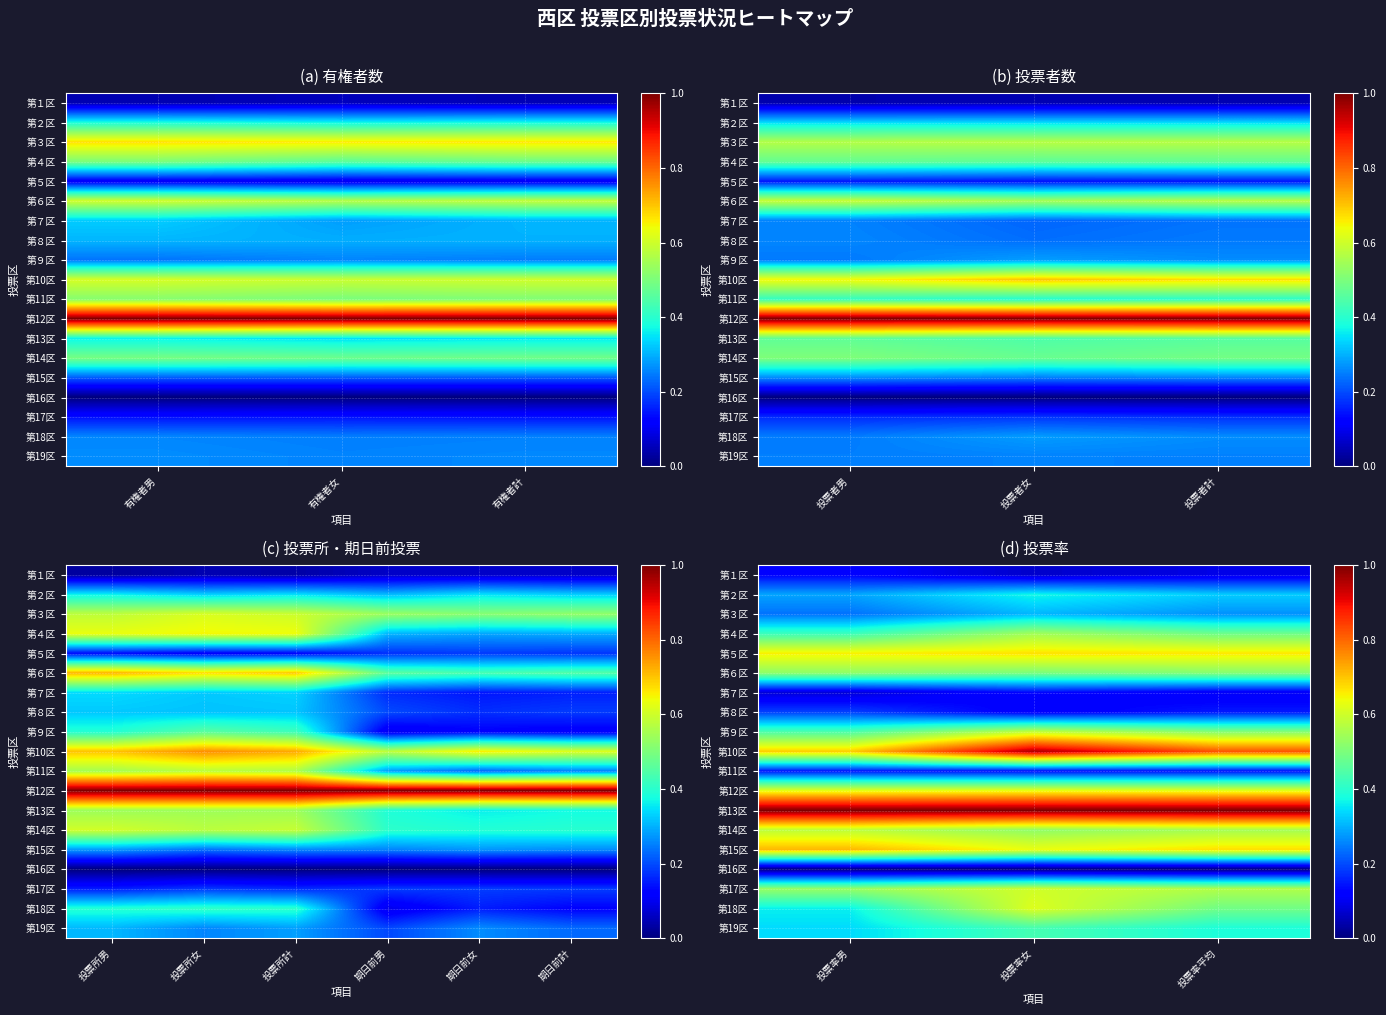

What is the difference between the 第15区 values at 投票率男 and 投票率女?

0.1